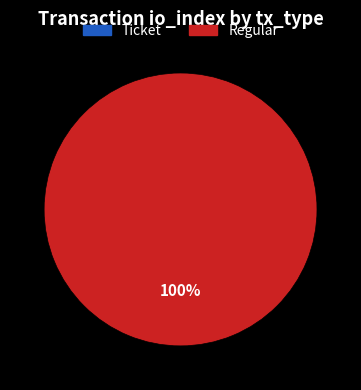

Which slice is the largest?

Regular